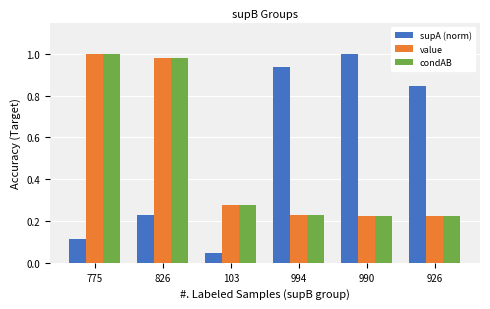

What is the label of the 2nd bar from the left?

826